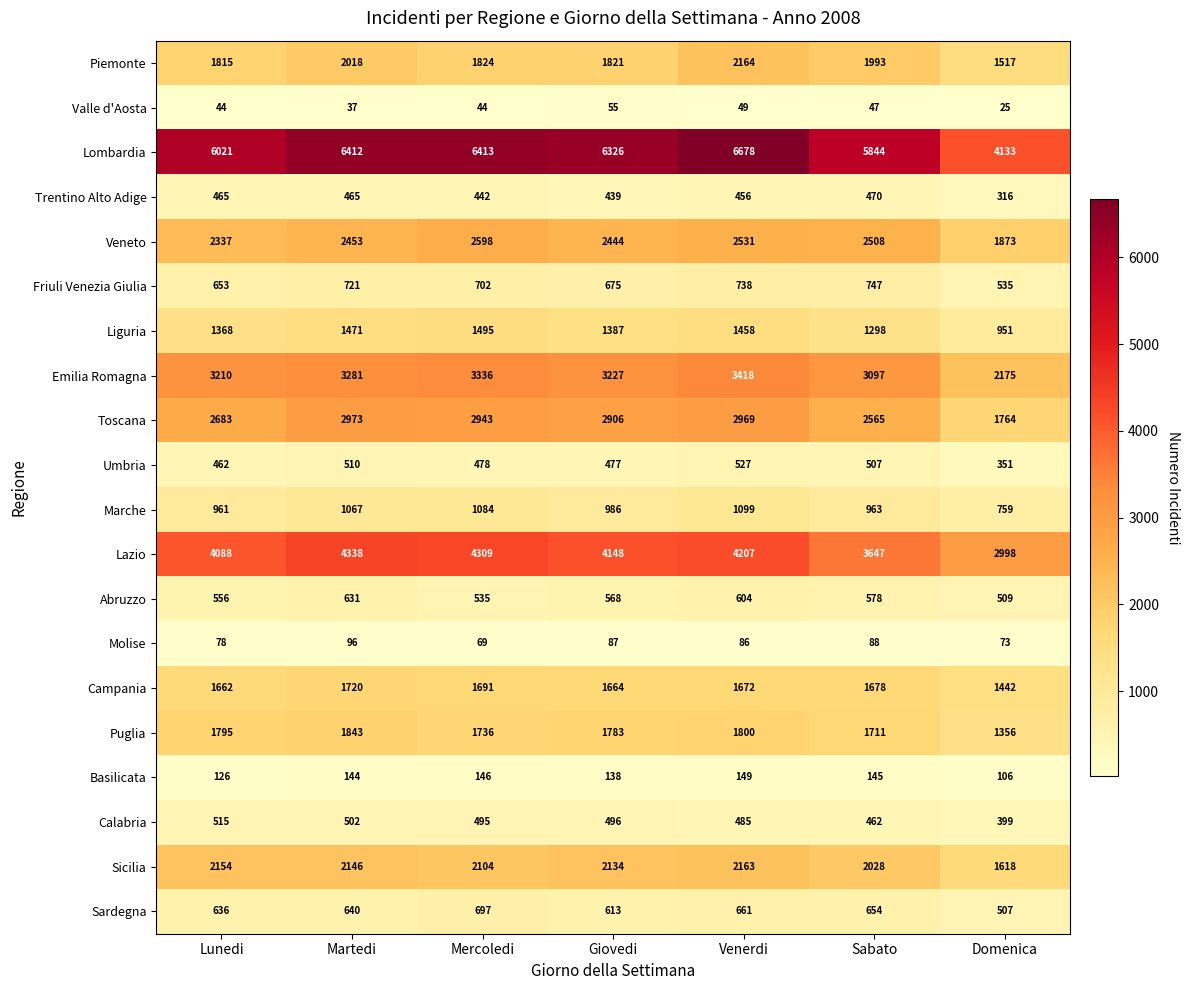

Is the value of Molise at Domenica greater than the value of Calabria at Lunedi?

No